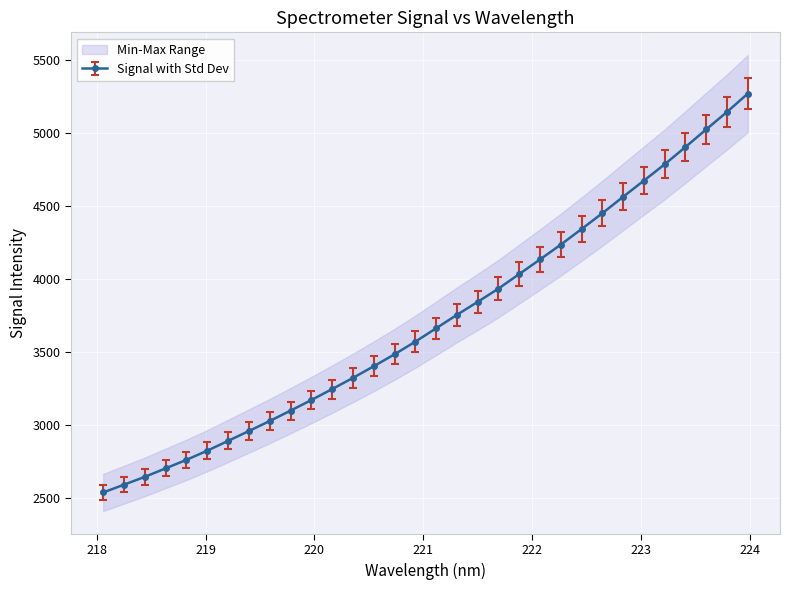

True or false: y has more than 1 points higher than both neighbors.

False